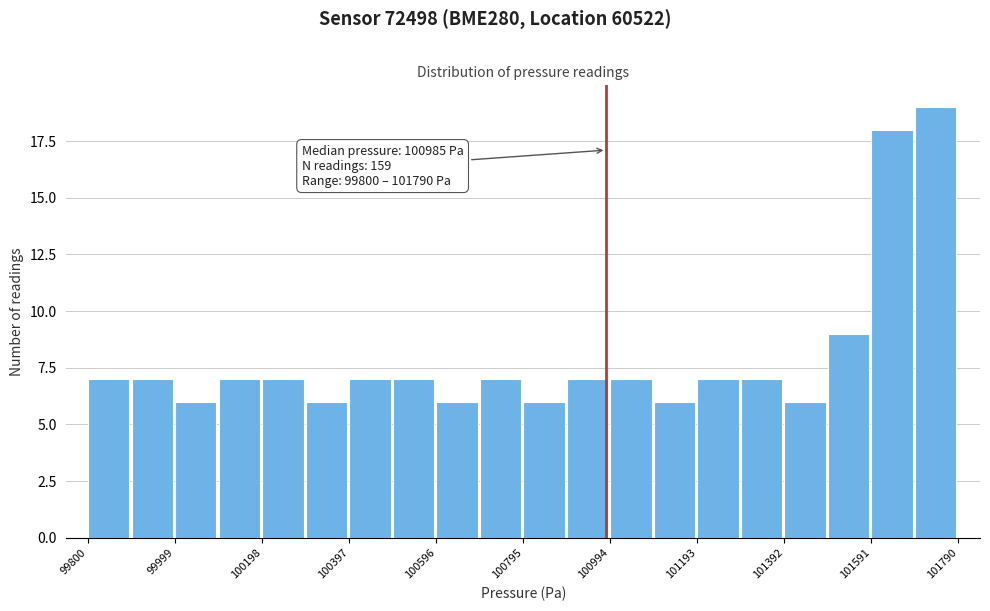

Over which range of the x-axis is the bar tallest?

101700 to 101800